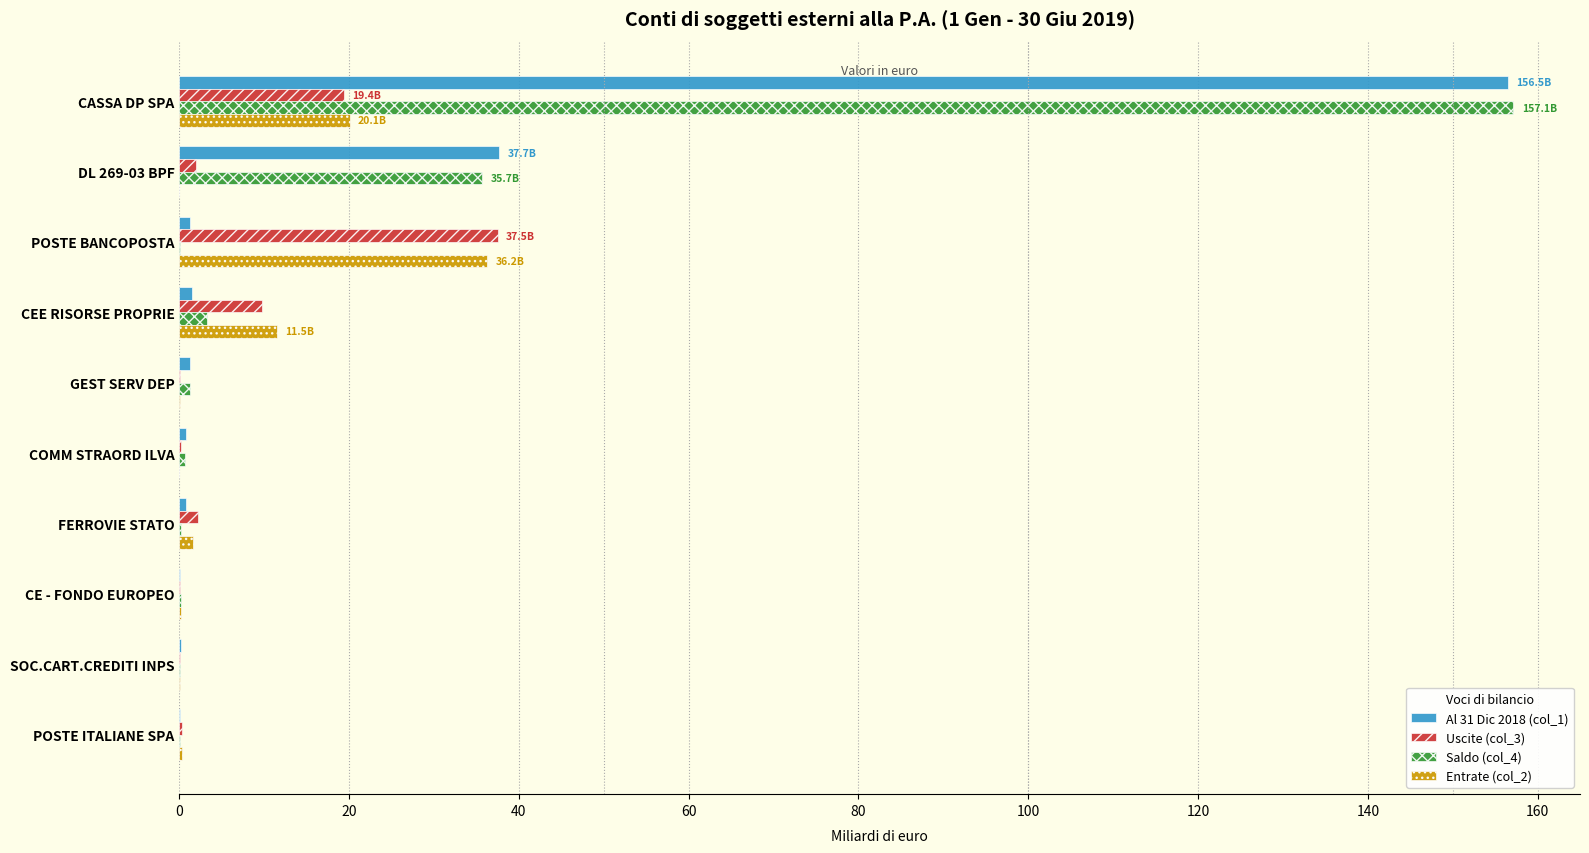

What is the maximum value for Al 31 Dic 2018 (col_1)?

156.5